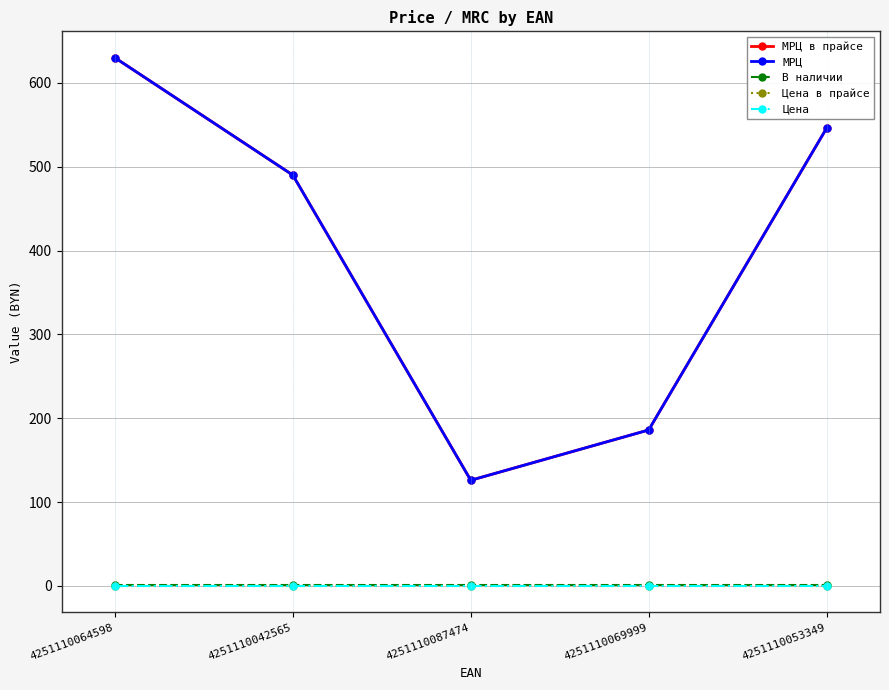

Reading left to right, list all the values displayed in this chart.

МРЦ в прайсе: 4251110064598=630	4251110042565=490	4251110087474=126	4251110069999=186	4251110053349=546
МРЦ: 4251110064598=630	4251110042565=490	4251110087474=126	4251110069999=186	4251110053349=546
В наличии: 4251110064598=1	4251110042565=1	4251110087474=1	4251110069999=1	4251110053349=1
Цена в прайсе: 4251110064598=0	4251110042565=0	4251110087474=0	4251110069999=0	4251110053349=0
Цена: 4251110064598=0	4251110042565=0	4251110087474=0	4251110069999=0	4251110053349=0